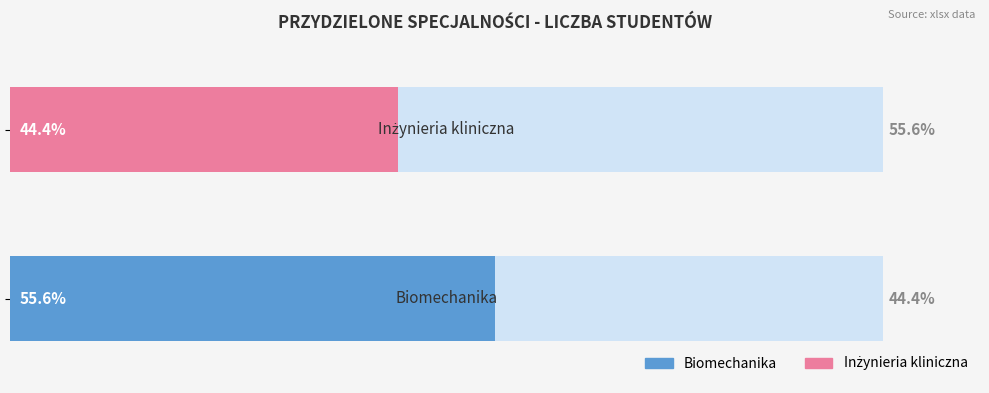

At which category does the chart reach its peak across all series?

Biomechanika